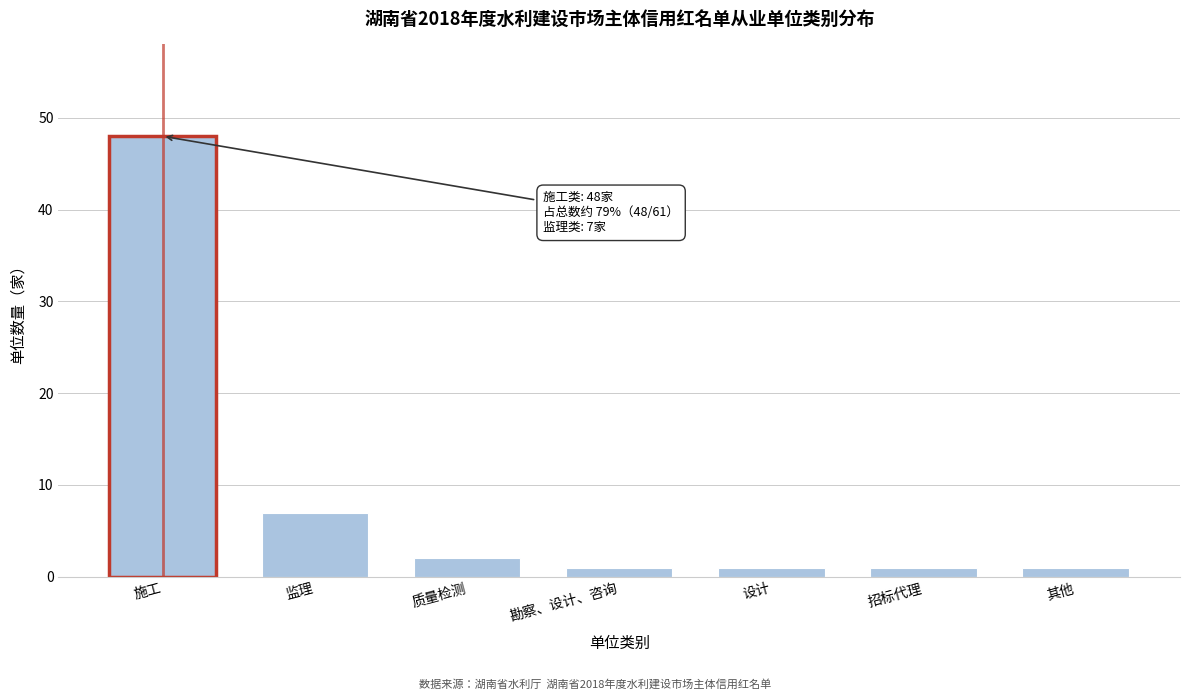

Reading left to right, extract all data points from this chart.

48	7	2	1	1	1	1